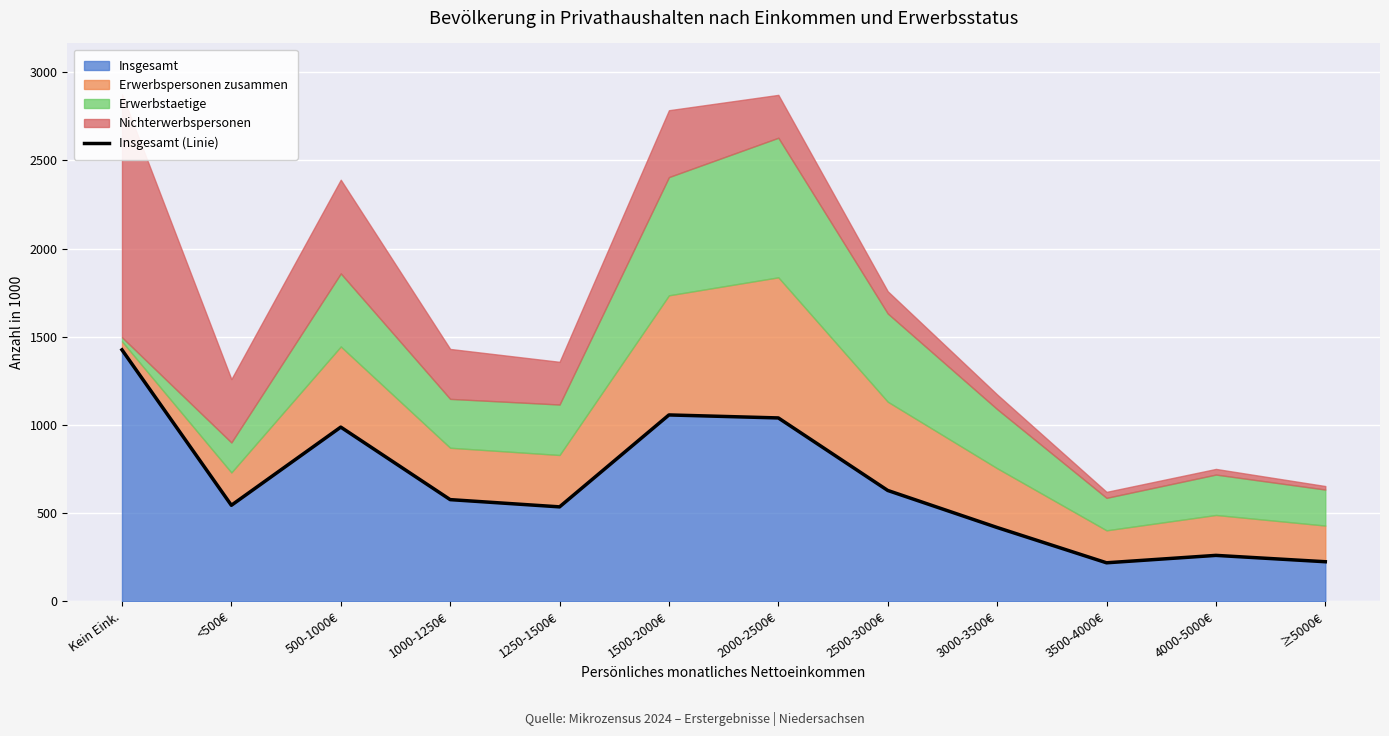

What is the label of the 6th point from the left?

1500-2000€